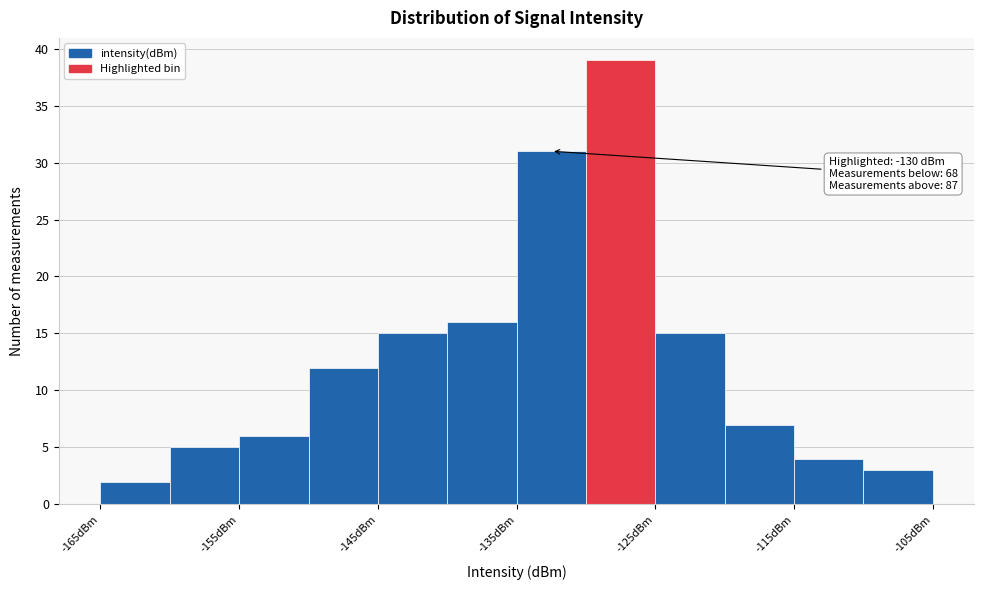

Which range on the x-axis has the tallest bar?

-130 to -125